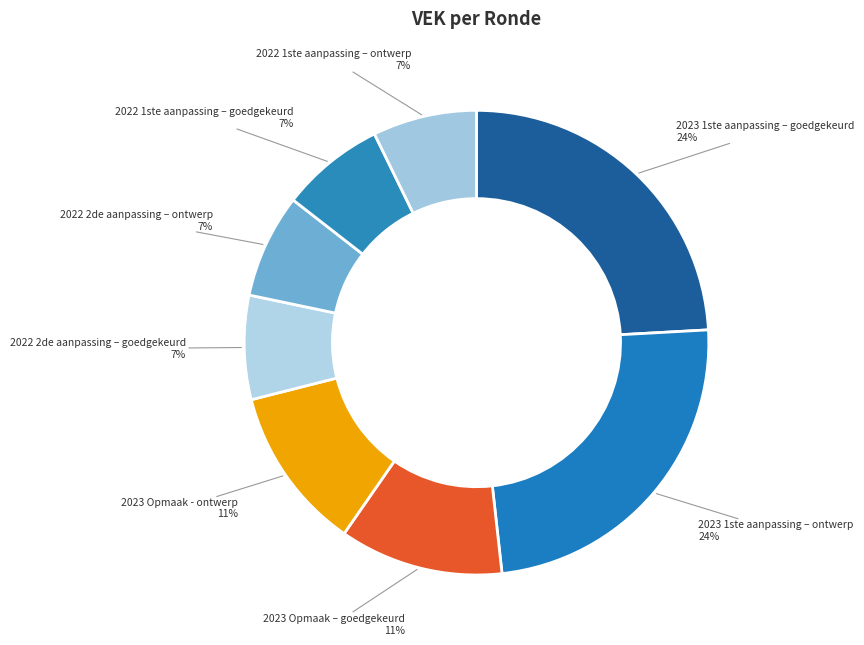

To the nearest percent, what is the difference between the largest and smallest slice percentages?

17%